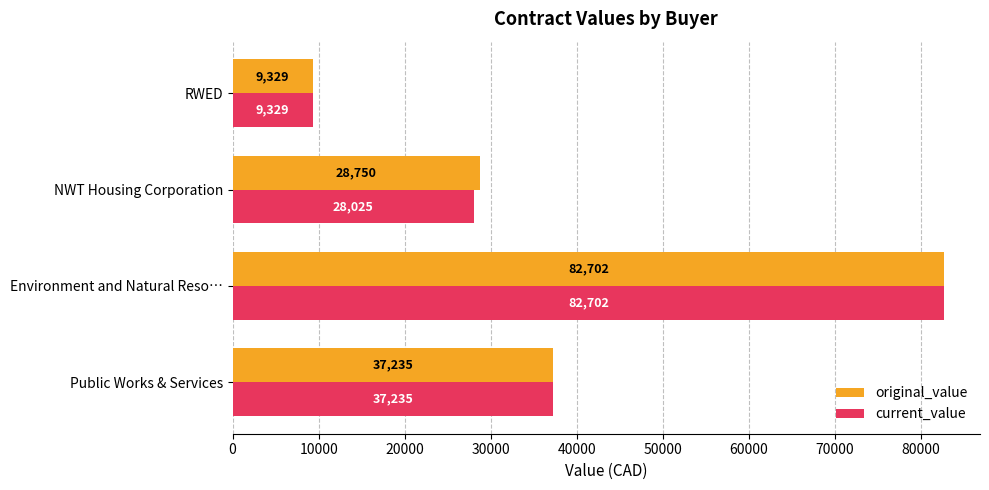

Between NWT Housing Corporation and RWED, which series saw the biggest shift?

original_value